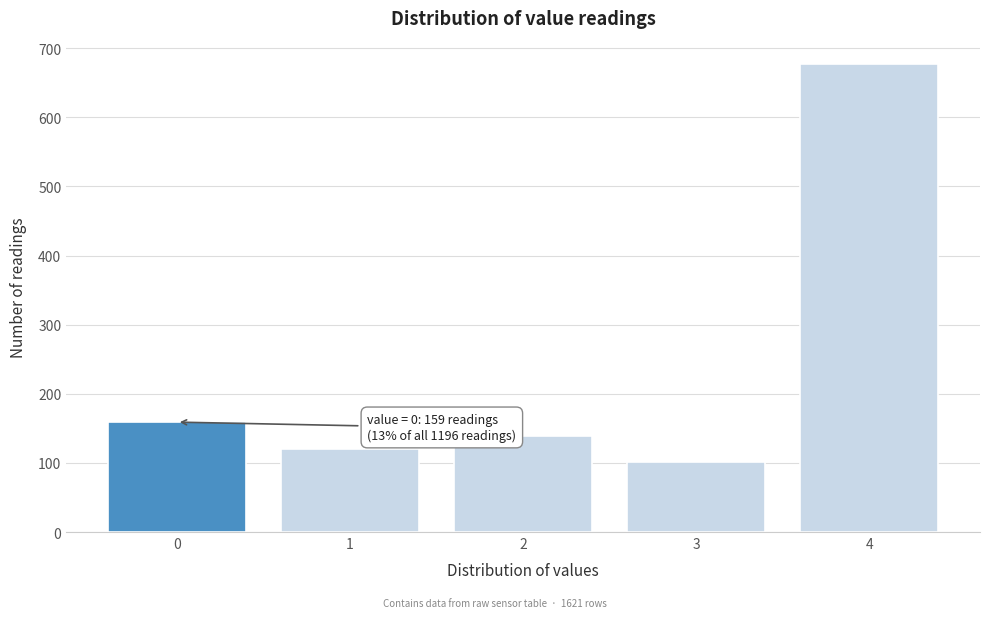

Reading left to right, transcribe all the data shown in this chart.

0=159	1=120	2=139	3=101	4=677